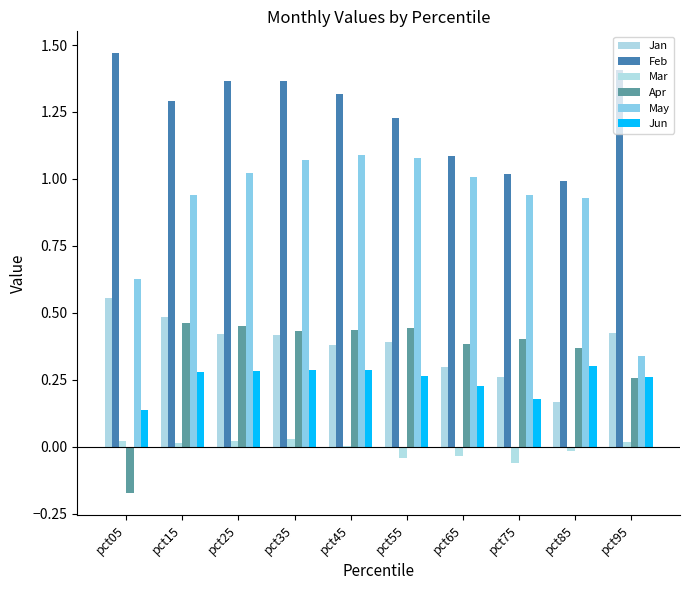

Which series has the widest spread of values?

May